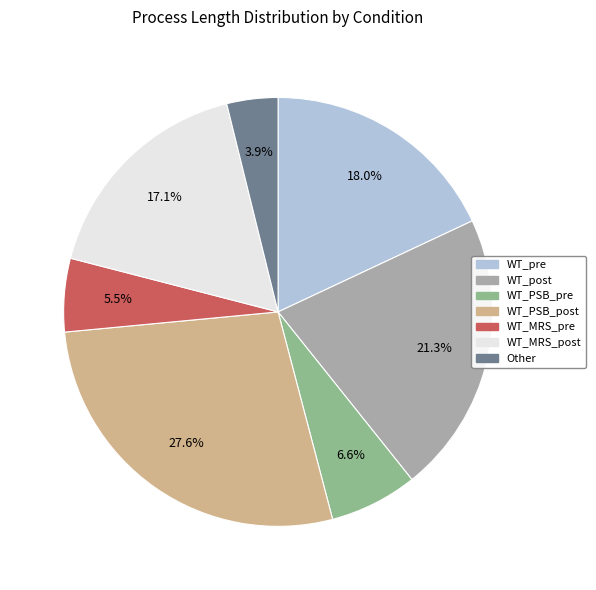

Between WT_MRS_post and WT_PSB_post, which is larger?

WT_PSB_post